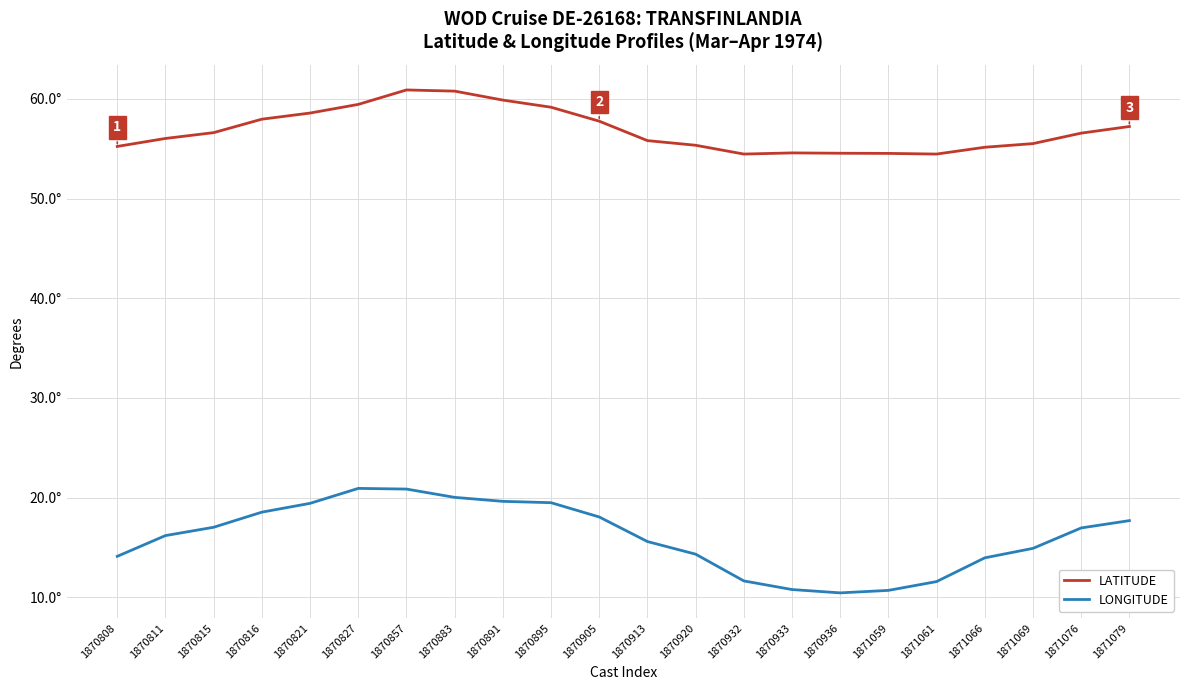

The LONGITUDE series shows 11.9 at 1870895. True or false?

False